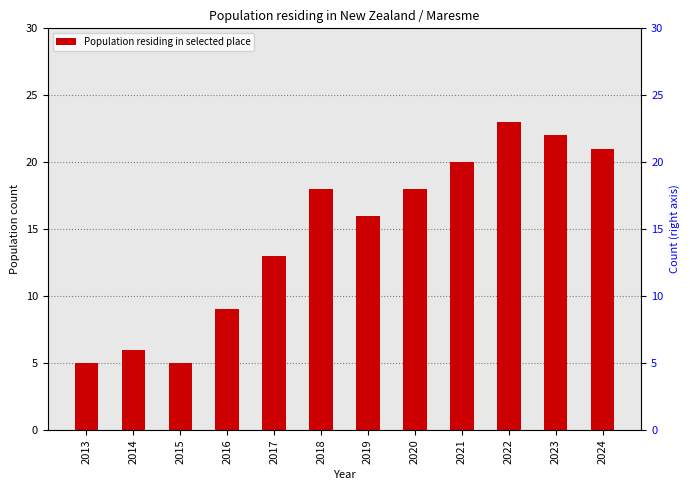

How many bars are there in total?

12